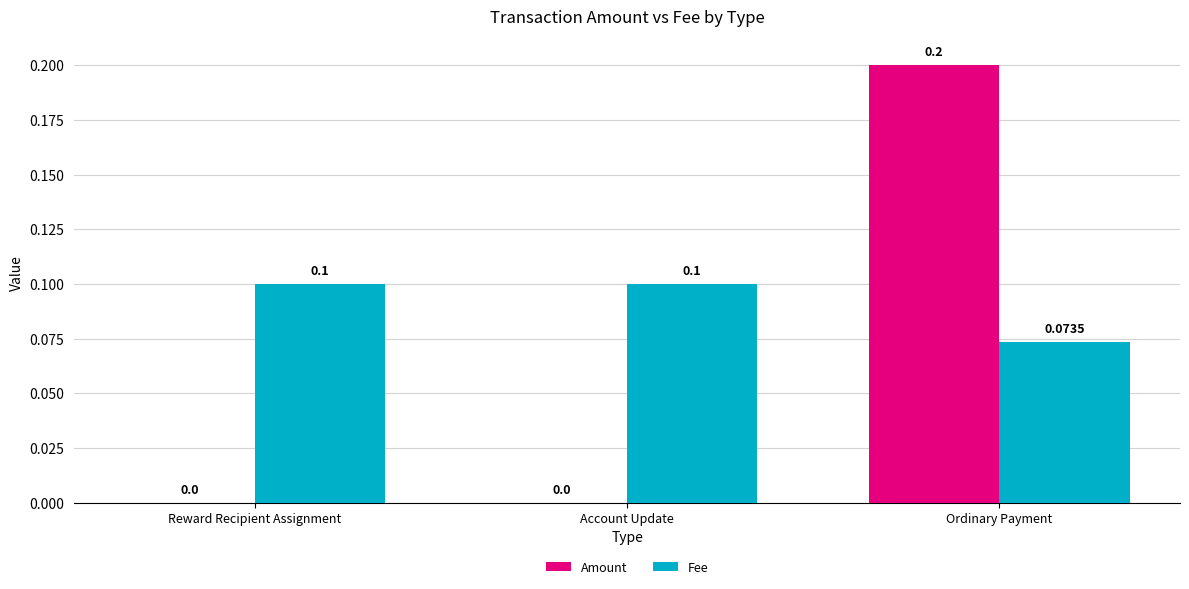

Read the Amount value at Ordinary Payment.

0.2